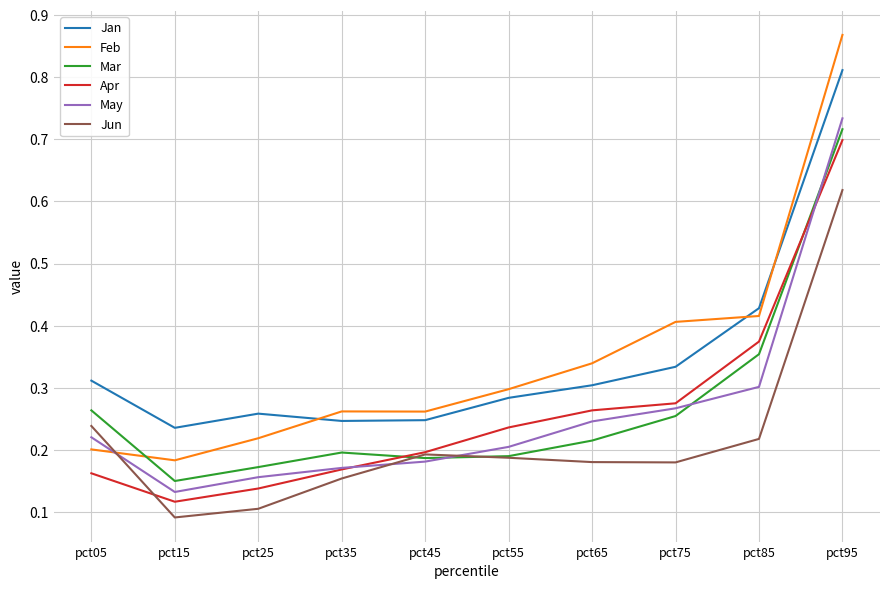

Which series ends up on top after the final intersection of Feb and Mar?

Feb